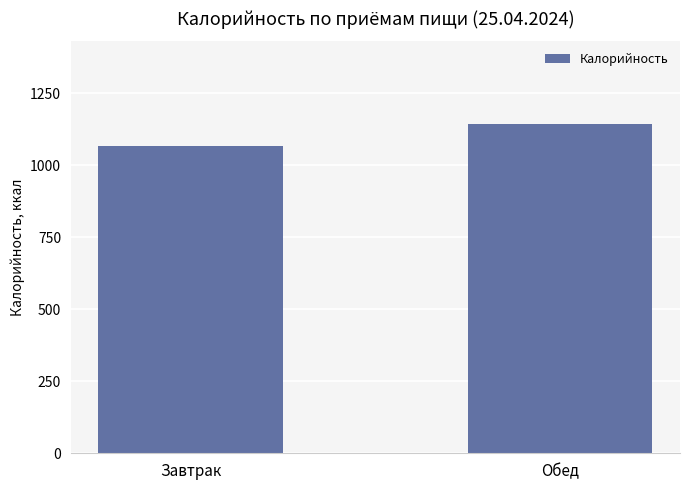

Count the number of values greater than 1144.

1